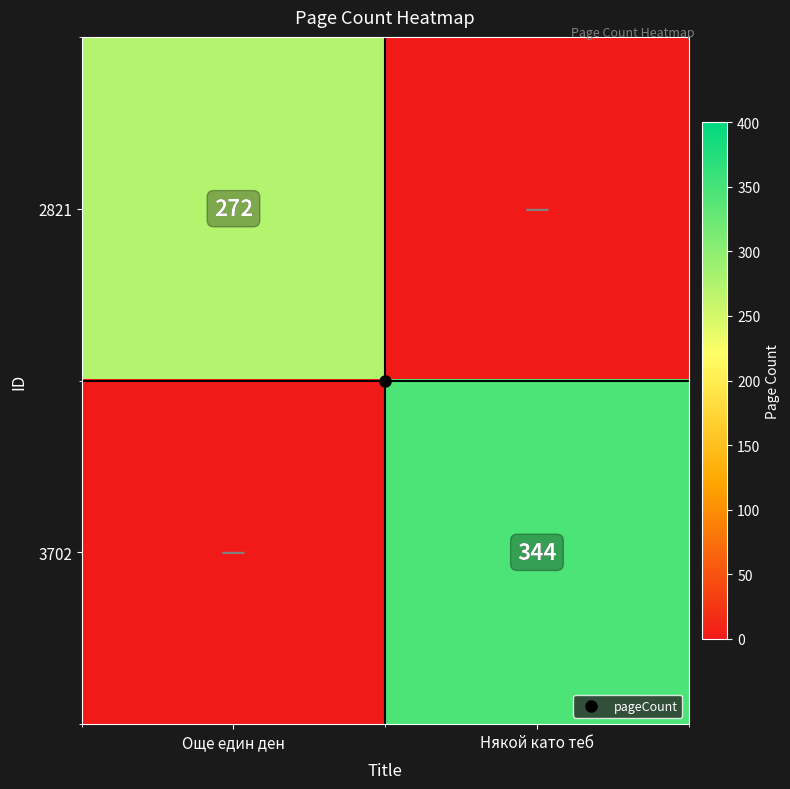

Rank the series by their average value, from lowest to highest.

2821, 3702